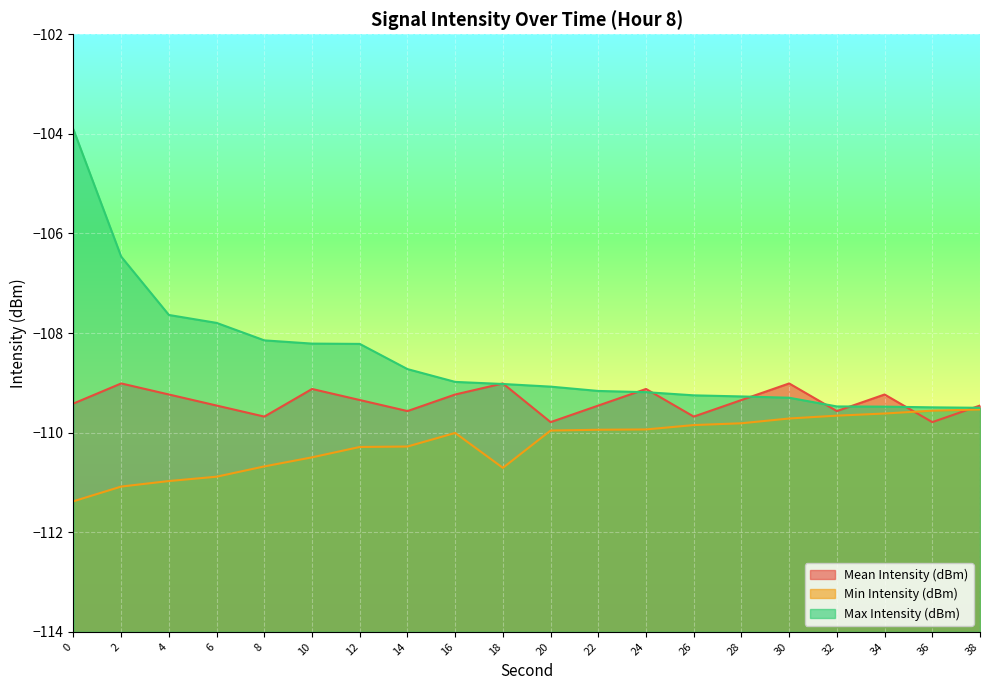

What is the value of the Mean Intensity (dBm) point at the 10th from the left?

-109.0